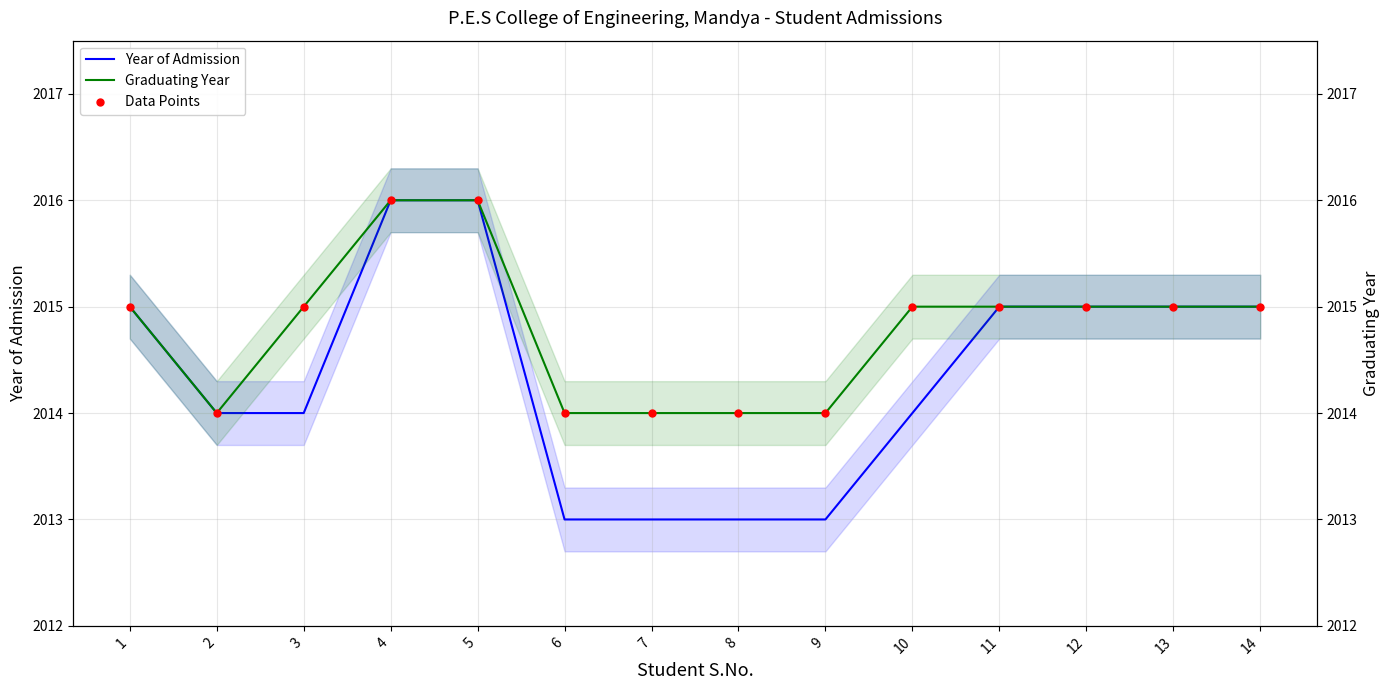

Is the value of Data Points at 7 greater than the value of Graduating Year at 13?

No